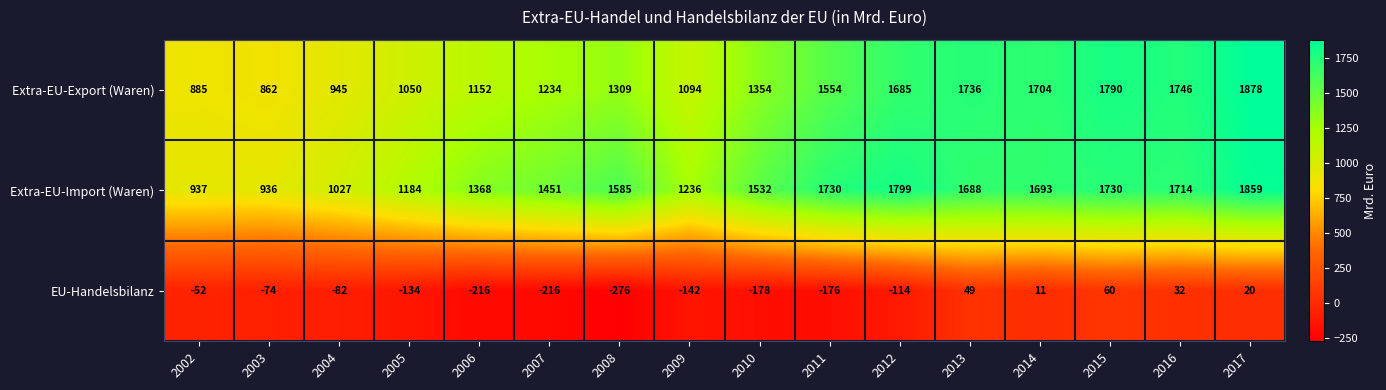

What is the difference between the maximum and minimum values in the Extra-EU-Export (Waren) series?

1016